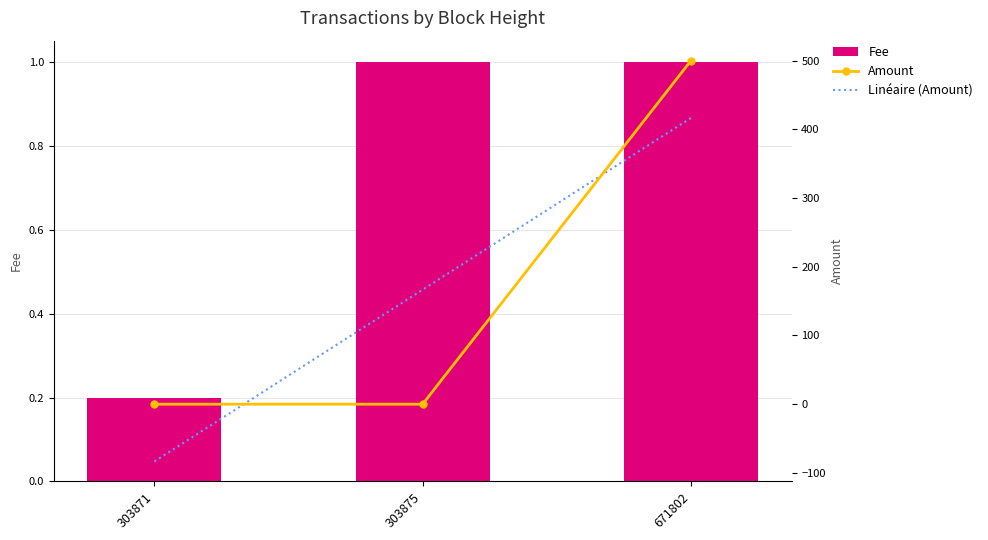

How many data points in Amount are above 0?

2